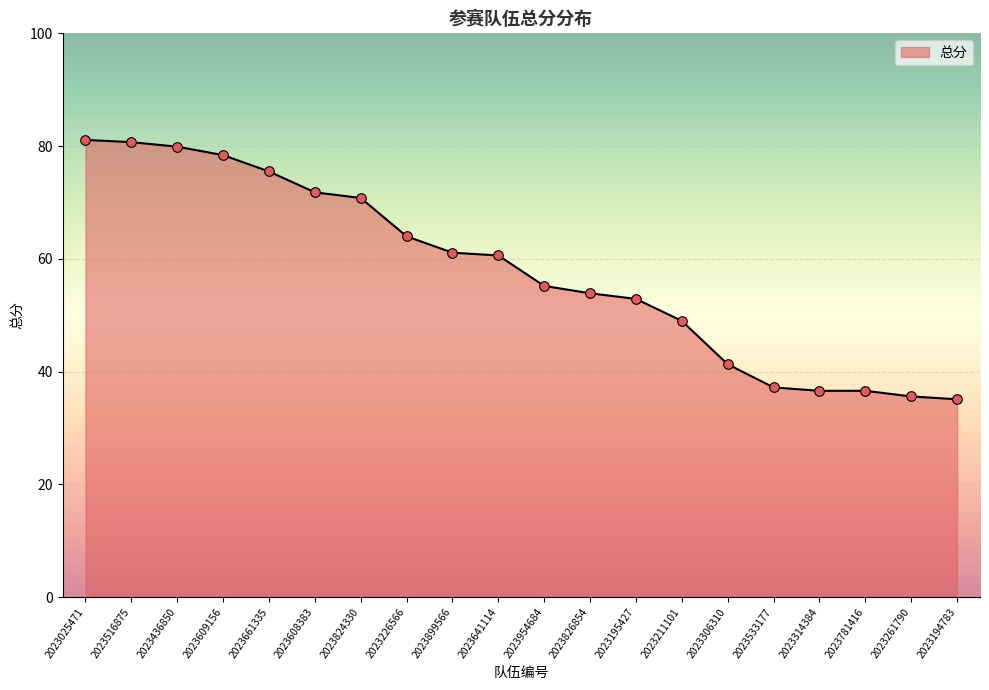

What is the change in value from 2023608383 to 2023826854?

-17.9